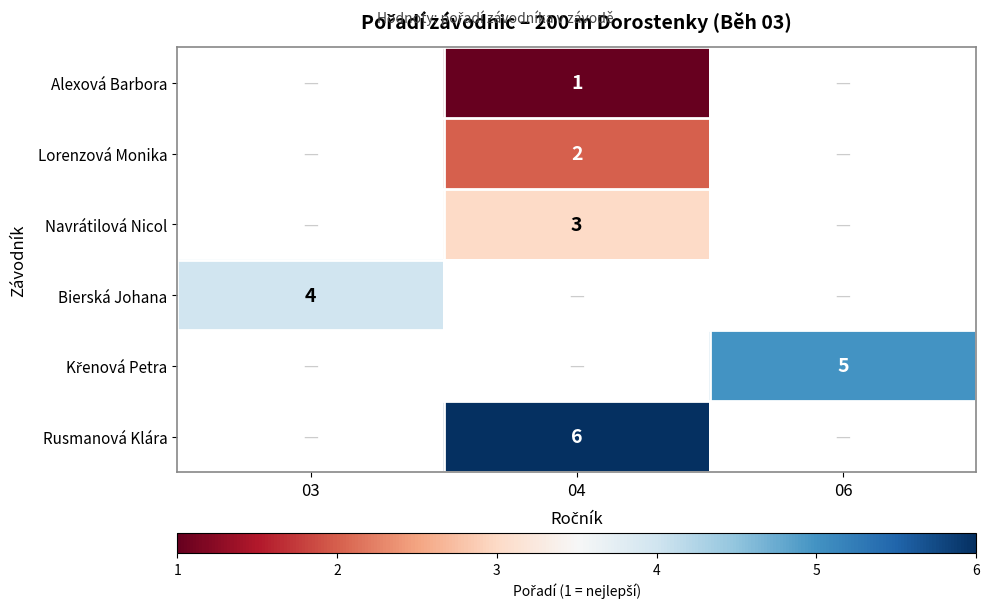

What is the smallest value displayed?

1.0